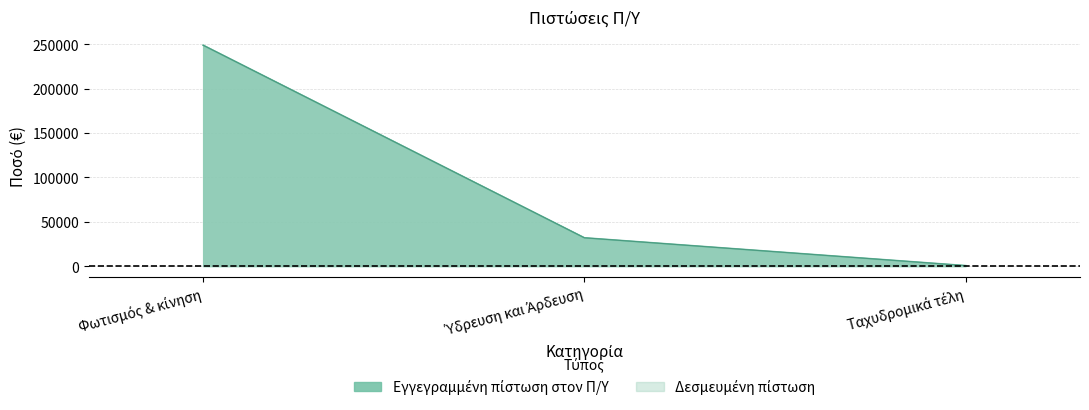

Reading left to right, extract all data points from this chart.

Εγγεγραμμένη πίστωση στον Π/Υ: 248772.8	31833.1	500.0
Δεσμευμένη πίστωση: 248772.8	31833.1	500.0